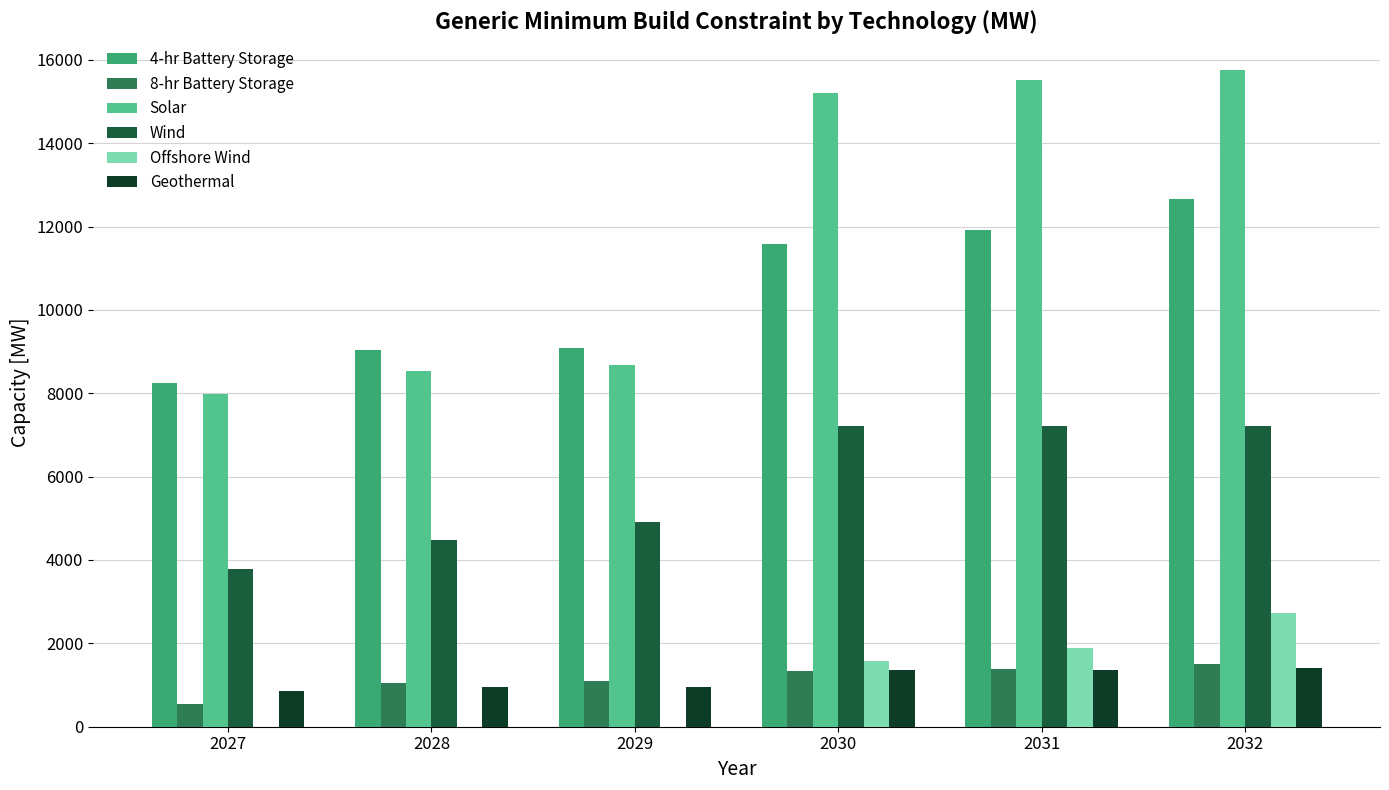

What is the greatest value displayed?

15755